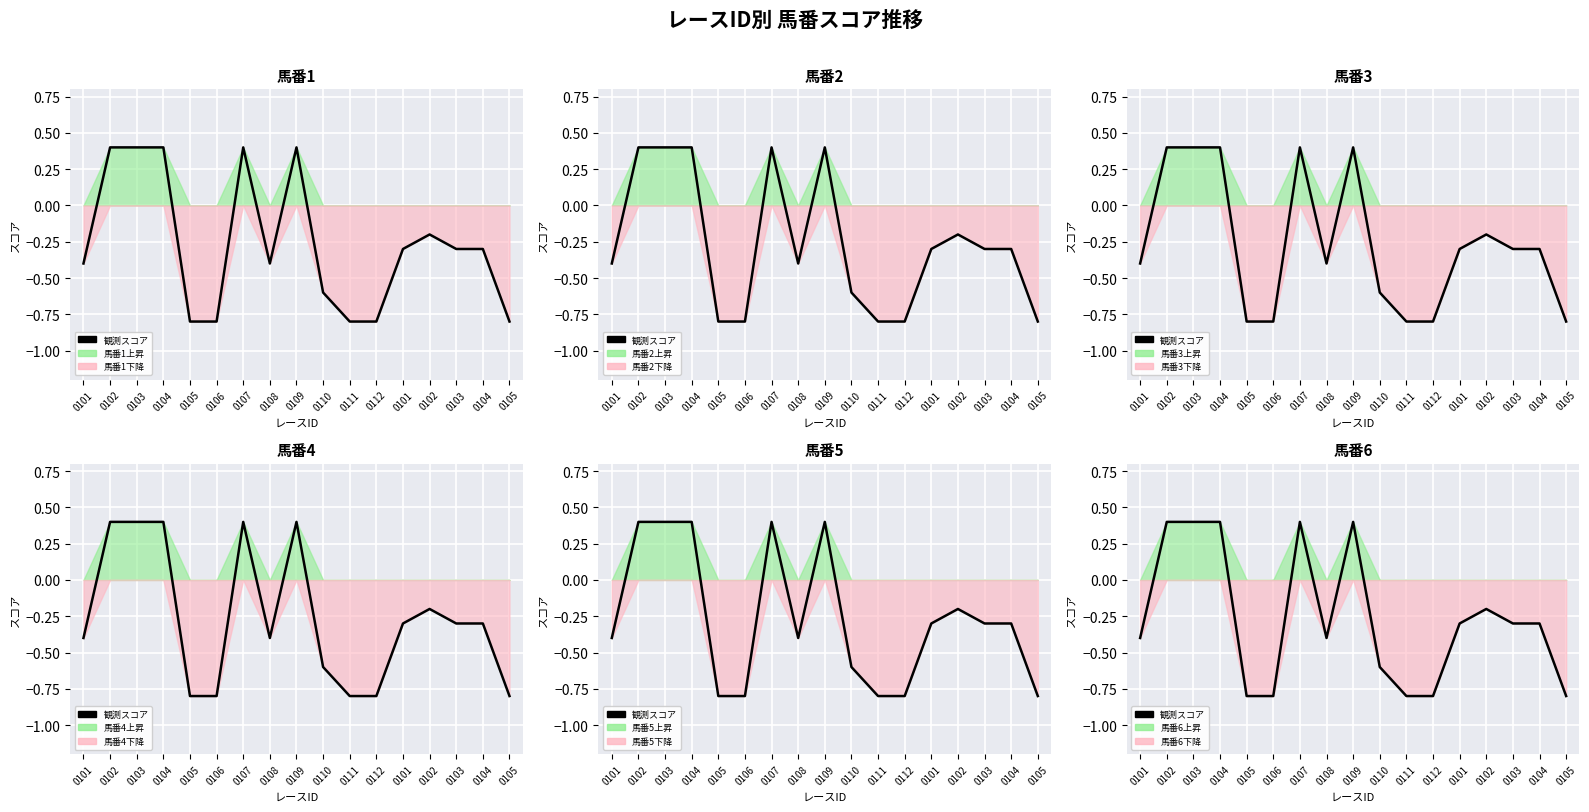

At which category does the data reach its first local valley?

0108